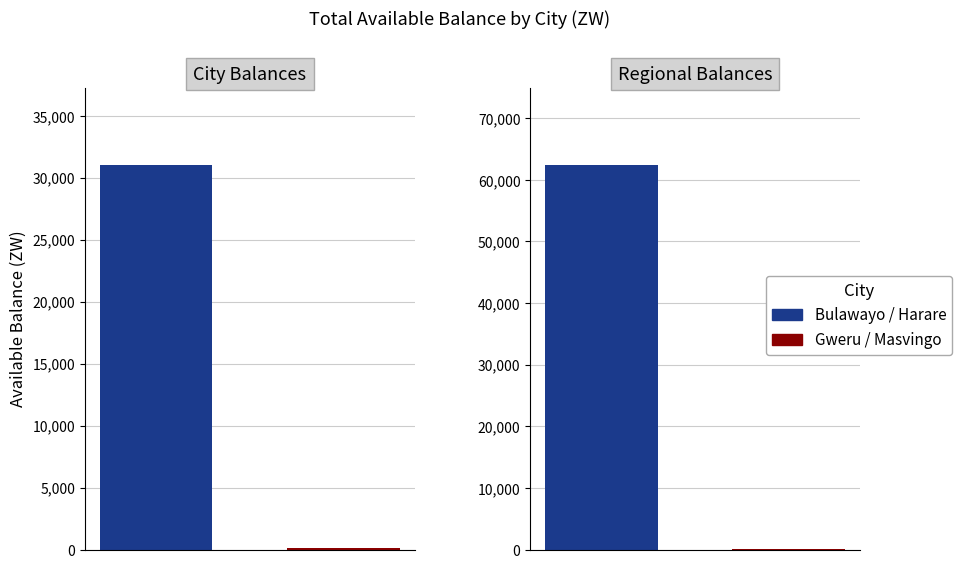

Which series changed the most between Gweru and Chegutu?

Bulawayo